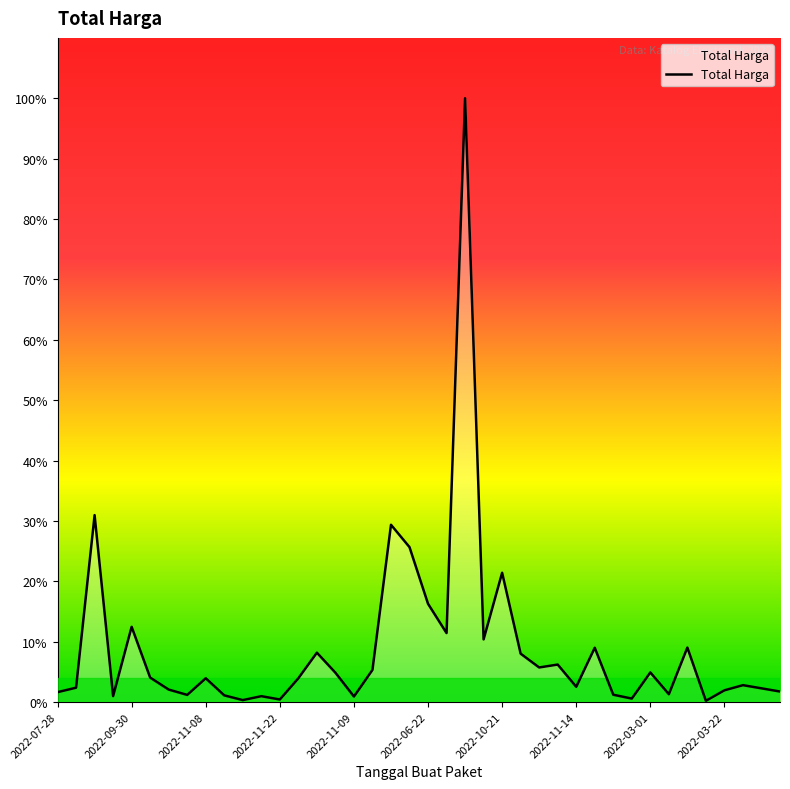

True or false: the data has more than 1 interior local peaks.

True